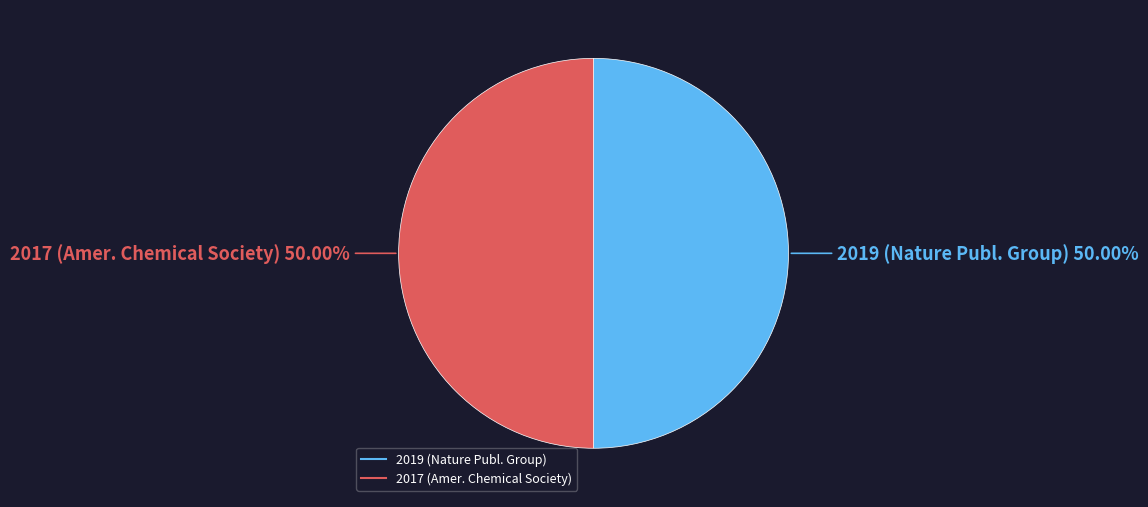

Approximately how many times larger is the value at 2017 compared to 2019?

1.0